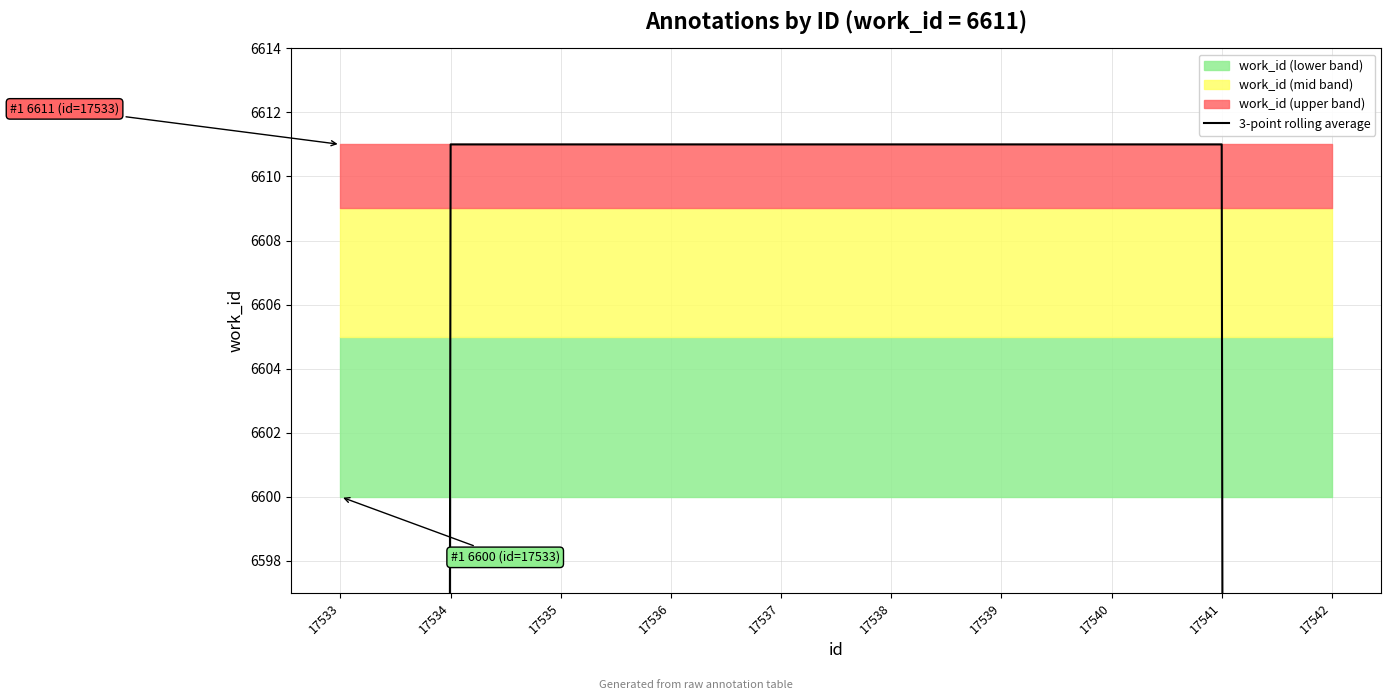

At which label is the value closest to 5509?

17533